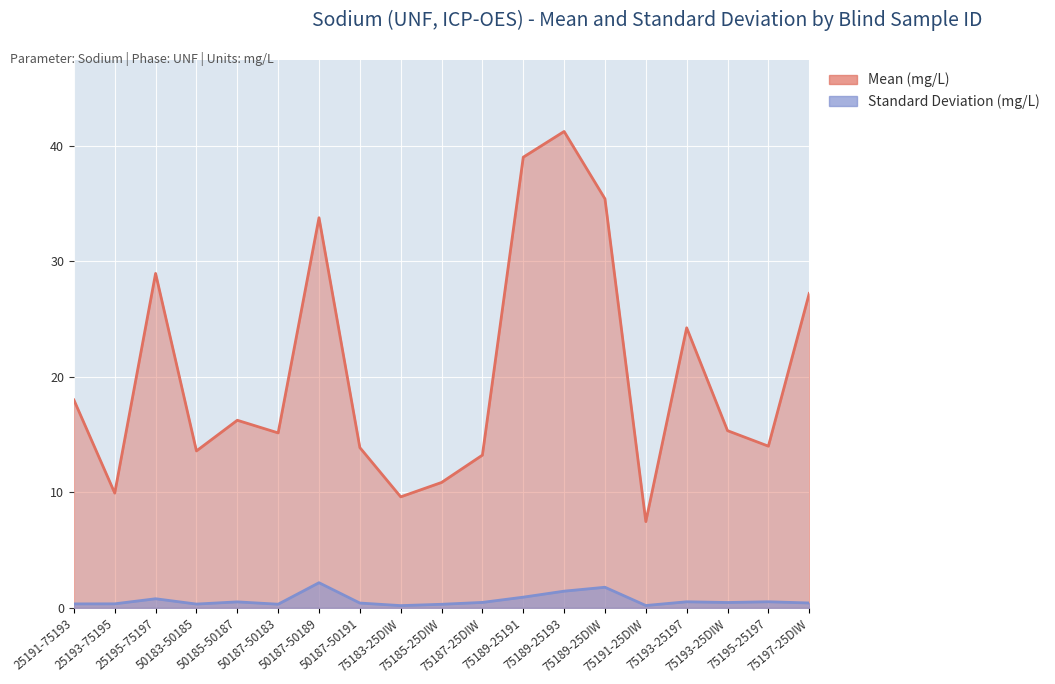

What value does the Standard Deviation series have at 75189-25DIW?

1.8